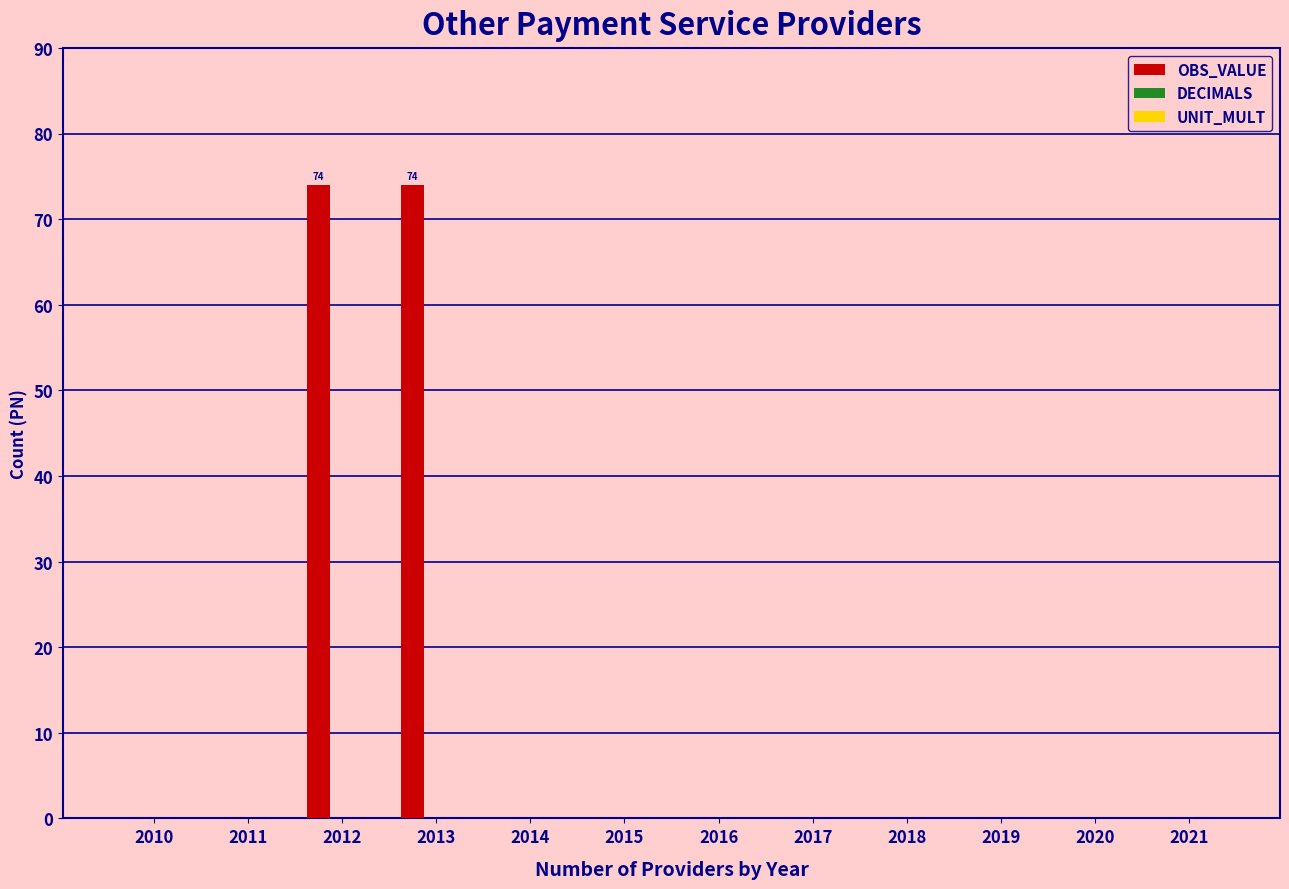

The chart shows a value of 0 at 2015. True or false?

True